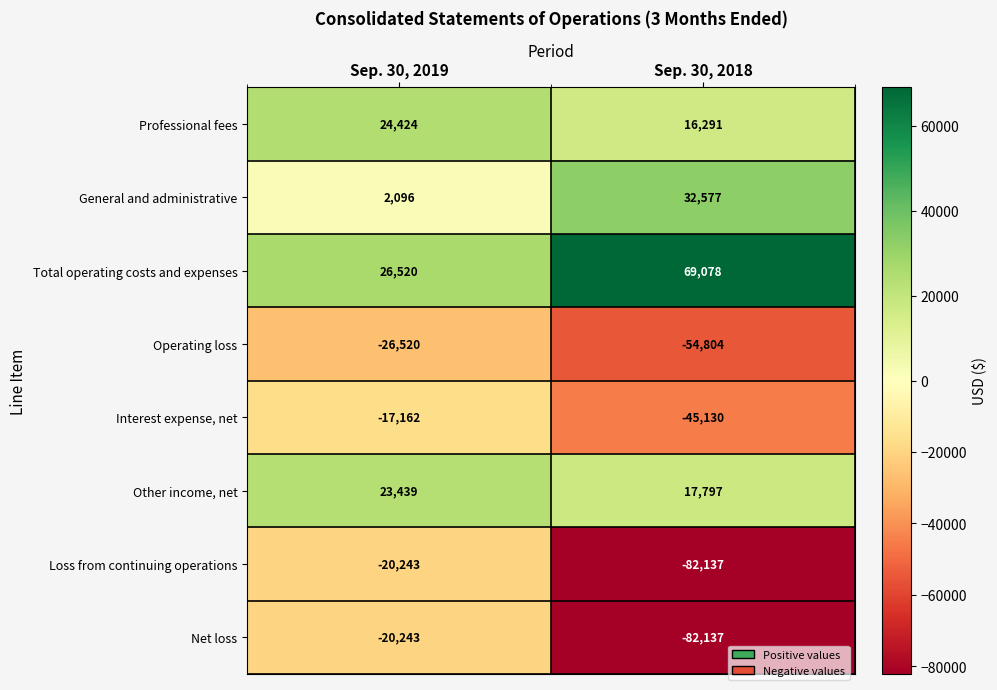

At how many categories does at least one series exceed 1797?

2